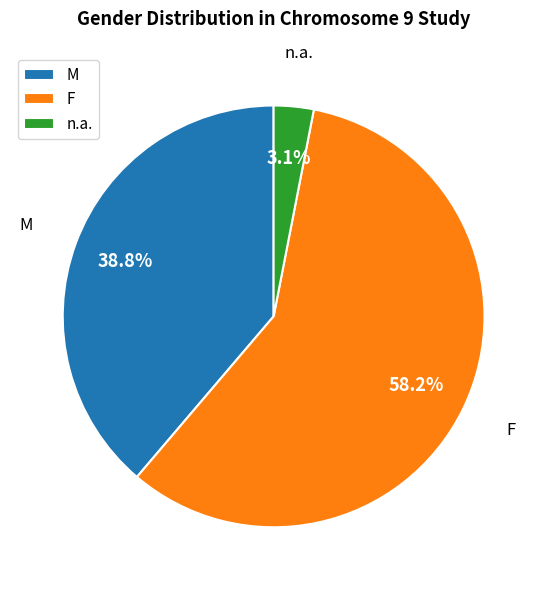

What is the largest slice in the pie chart?

F